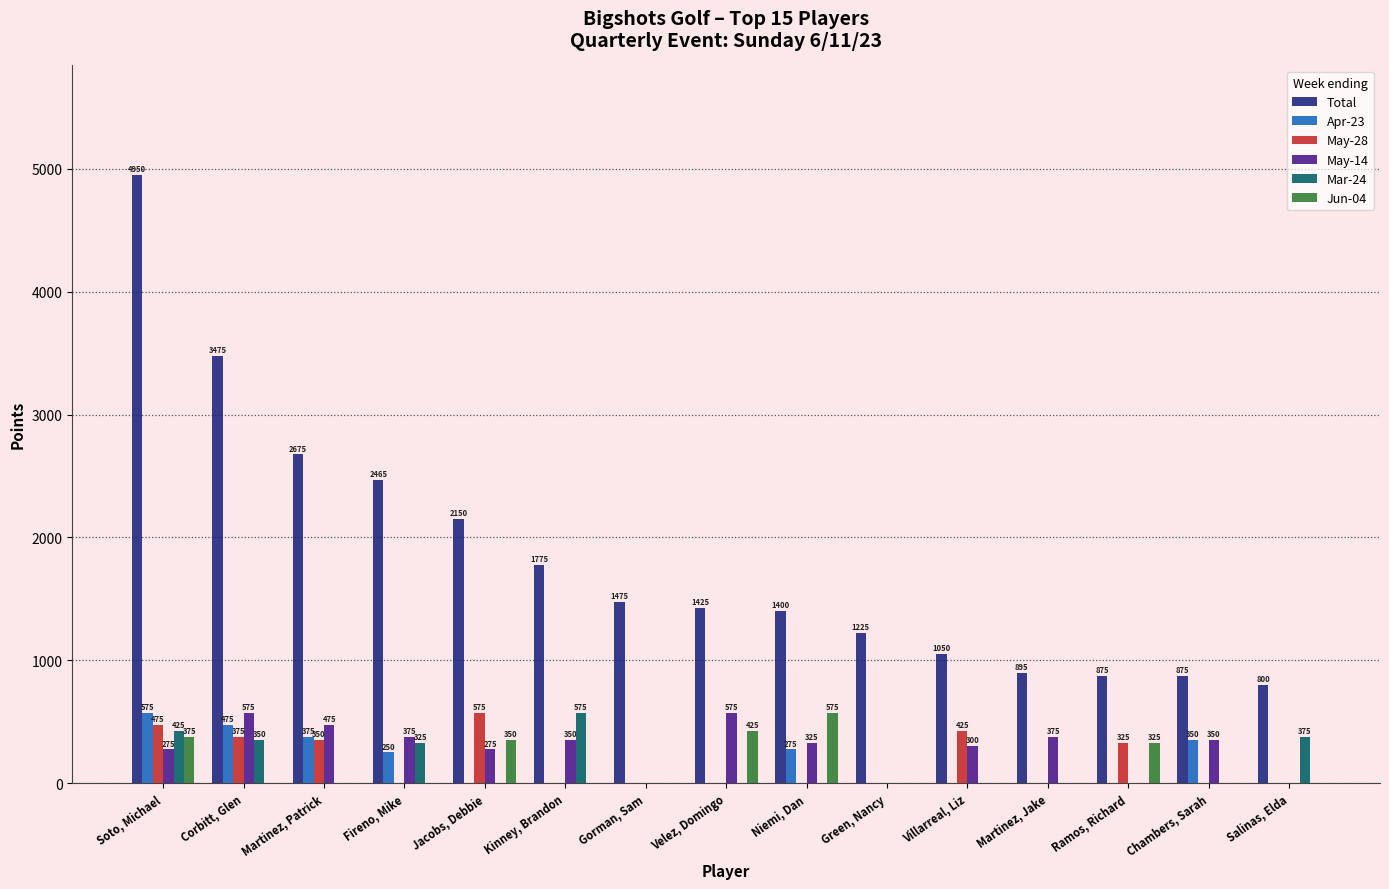

Is it true that Jun-04 equals 128 at Jacobs, Debbie?

False